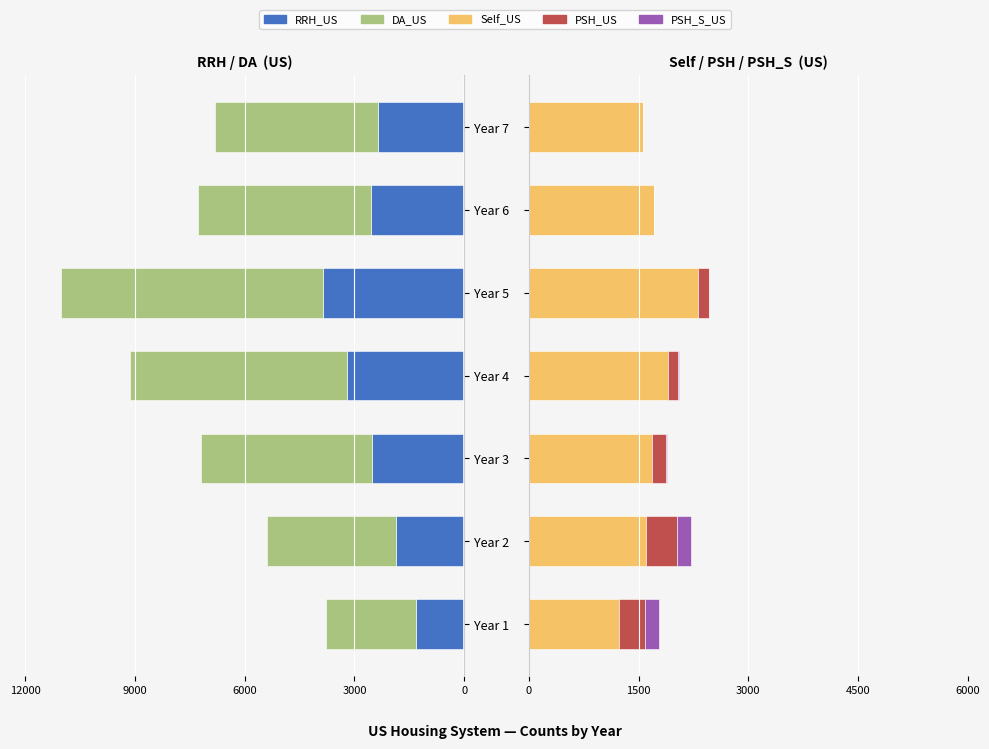

How many positive values does the PSH_US series have?

6